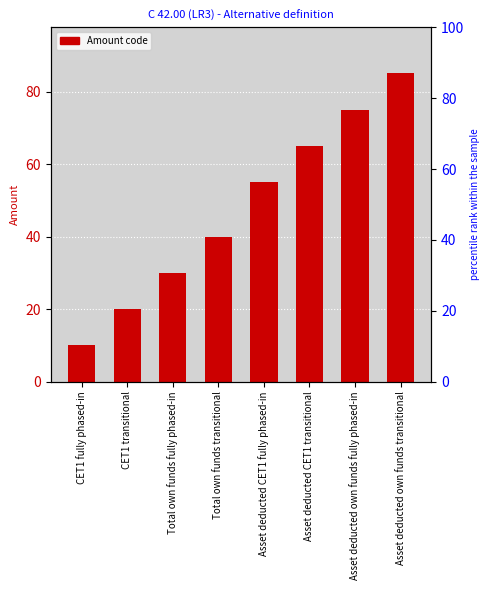

Which has a higher value, Total own funds fully phased-in or Asset deducted CET1 fully phased-in?

Asset deducted CET1 fully phased-in